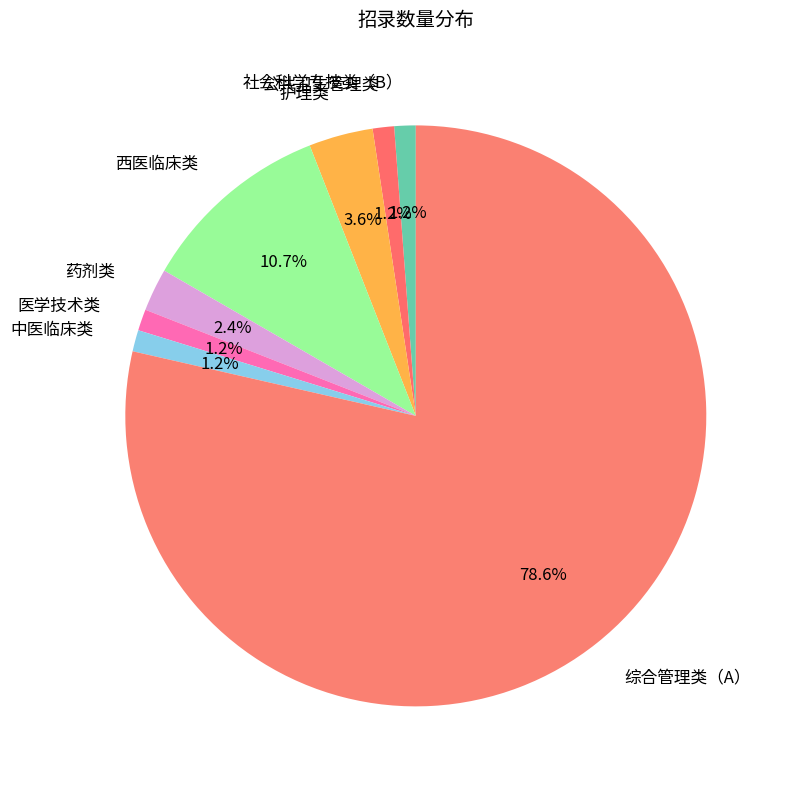

To the nearest percent, what is the average slice percentage?

12%